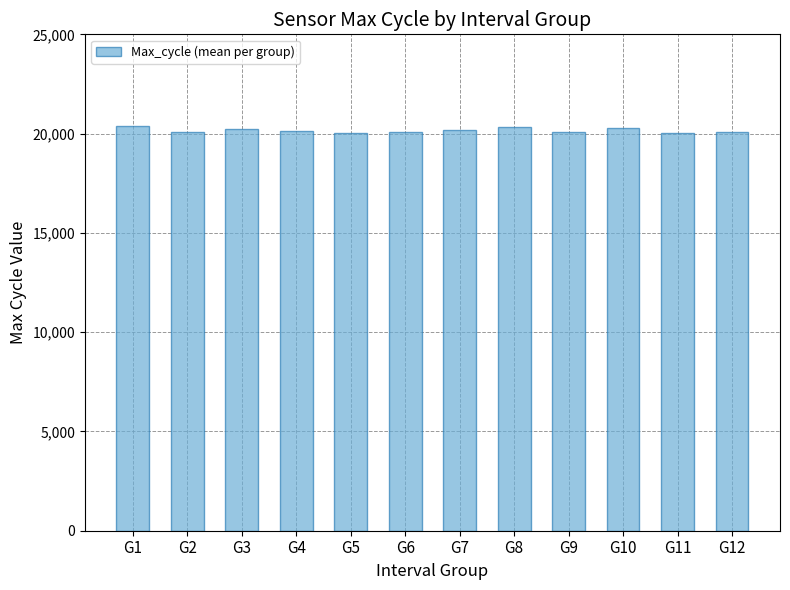

The chart shows a value of 20043.0 at G5. True or false?

True